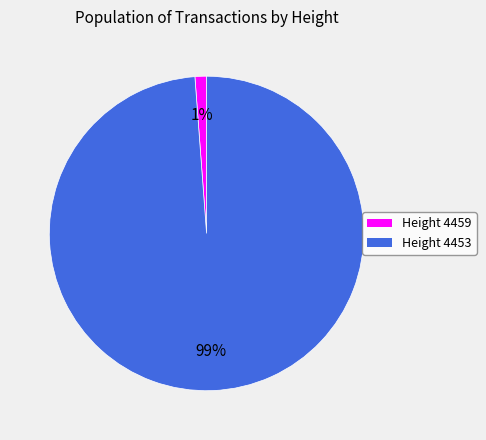

Is the sum of Height 4459 and Height 4453 greater than half?

Yes